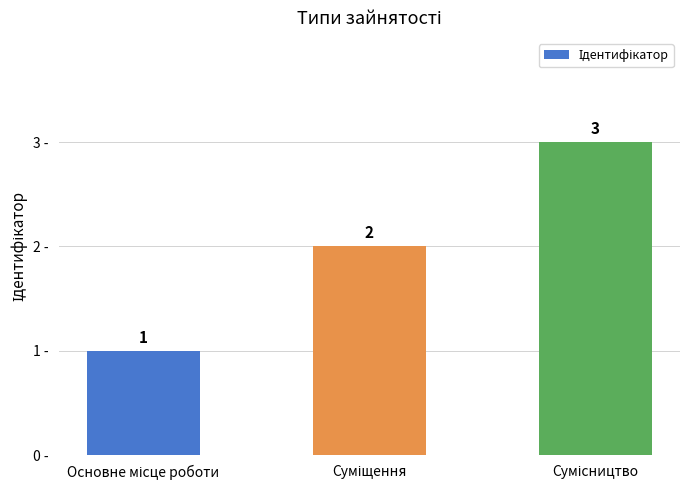

What is the sum of all values?

6